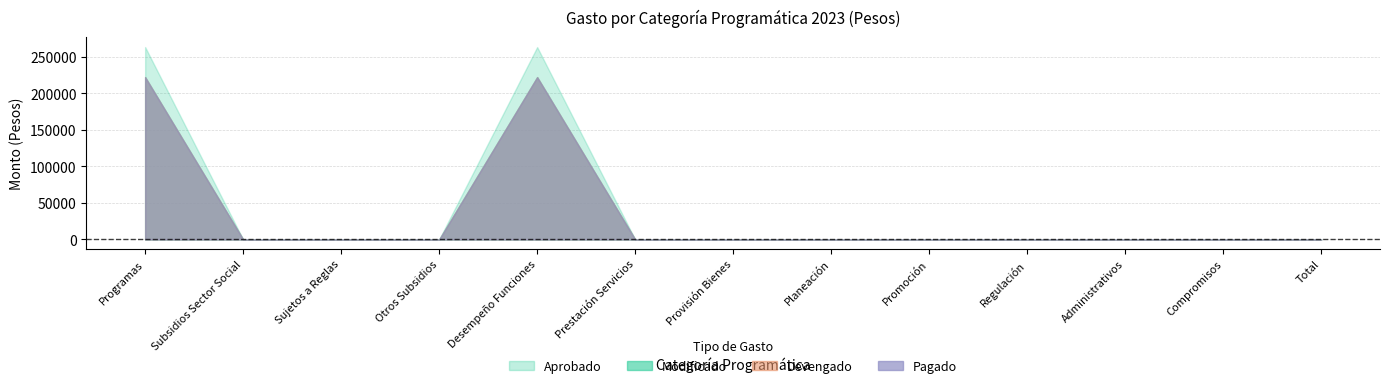

Which series changed the most between Desempeño Funciones and Promoción?

Aprobado